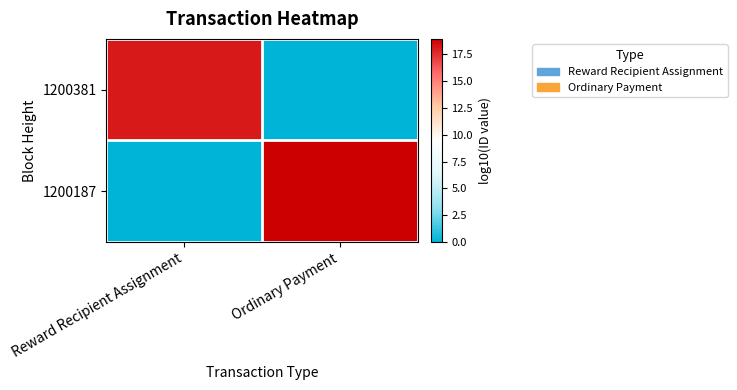

Which series changed the most between Reward Recipient Assignment and Ordinary Payment?

1200187